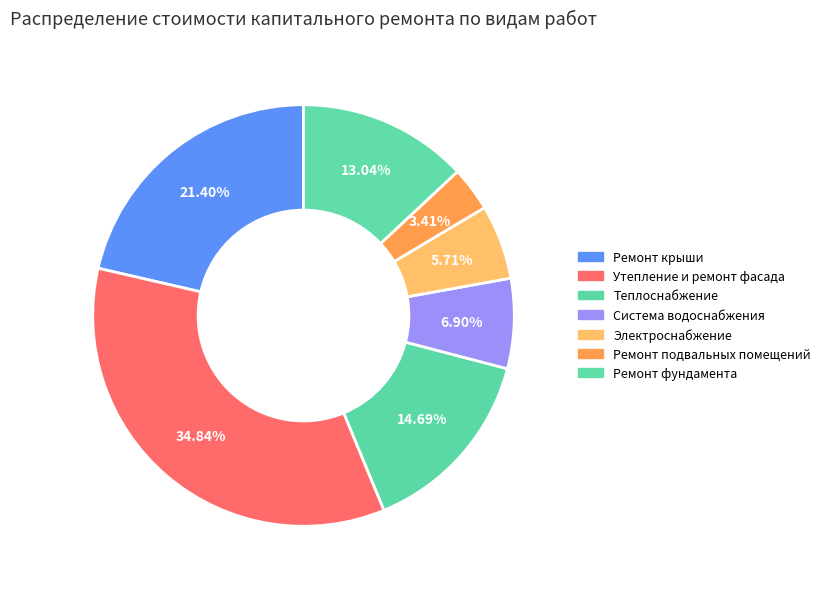

How many segments does this pie chart have?

7